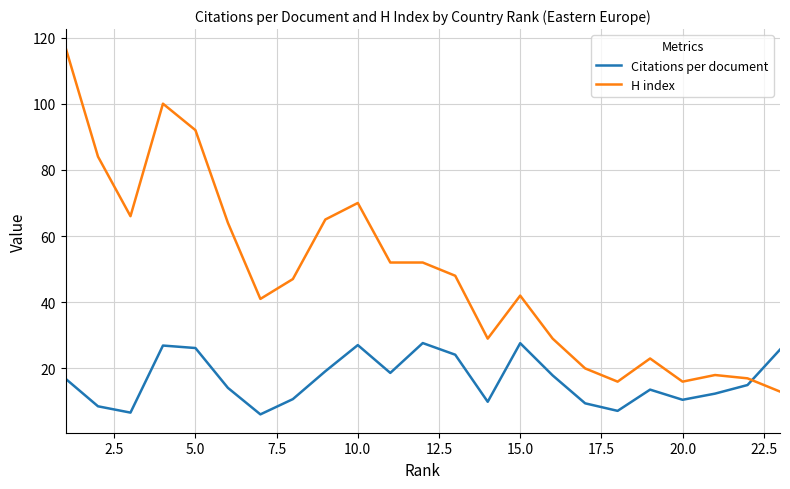

Rank the series by their average value, from lowest to highest.

Citations per document, H index